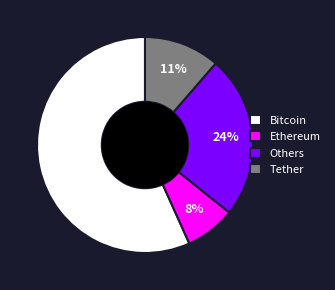

Combined, do Bitcoin and Tether account for over 50%?

Yes